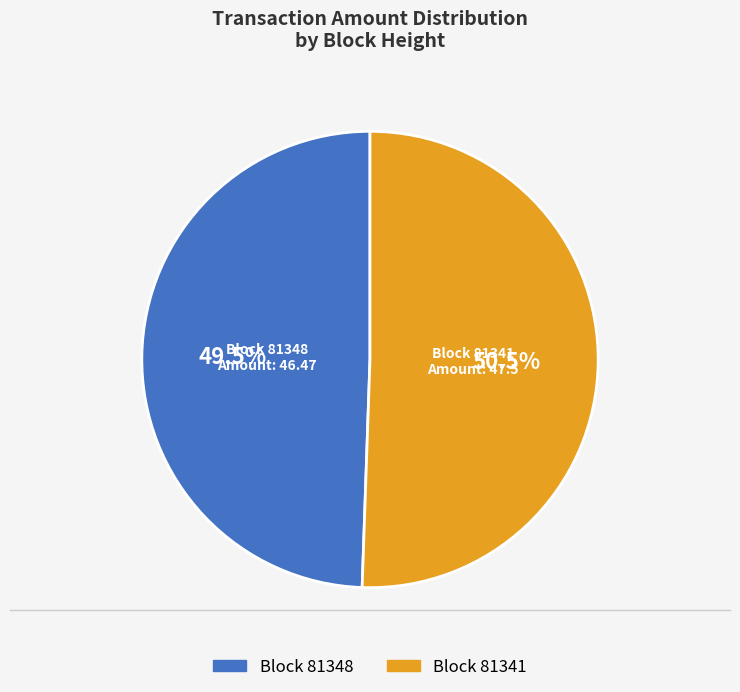

Is there a majority slice in this chart?

Yes